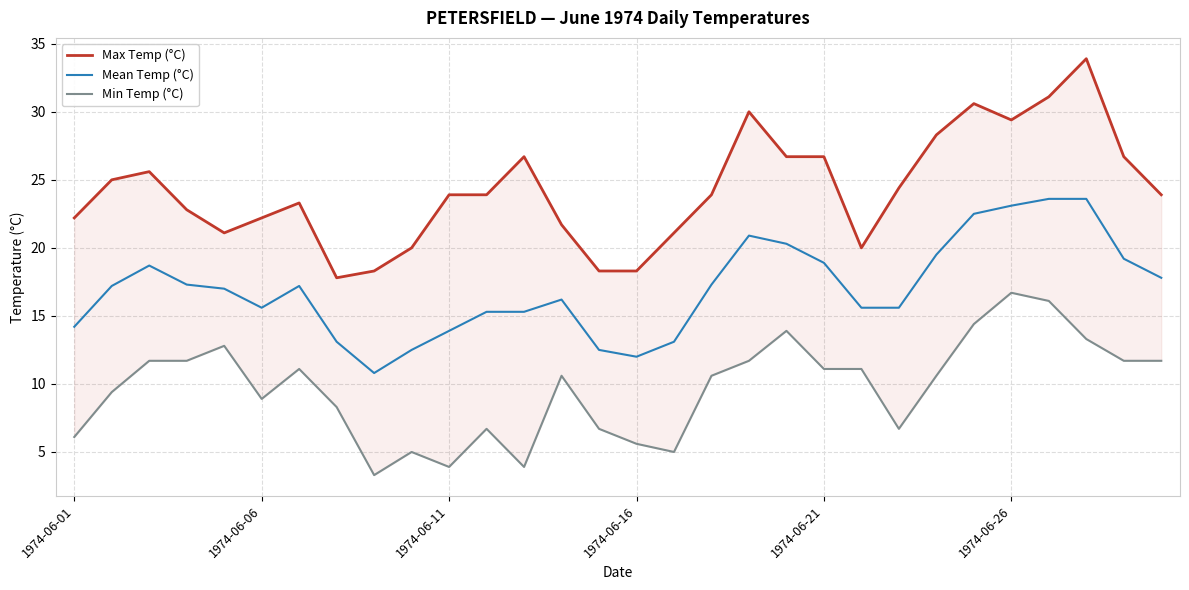

How many lines are shown in the chart?

3